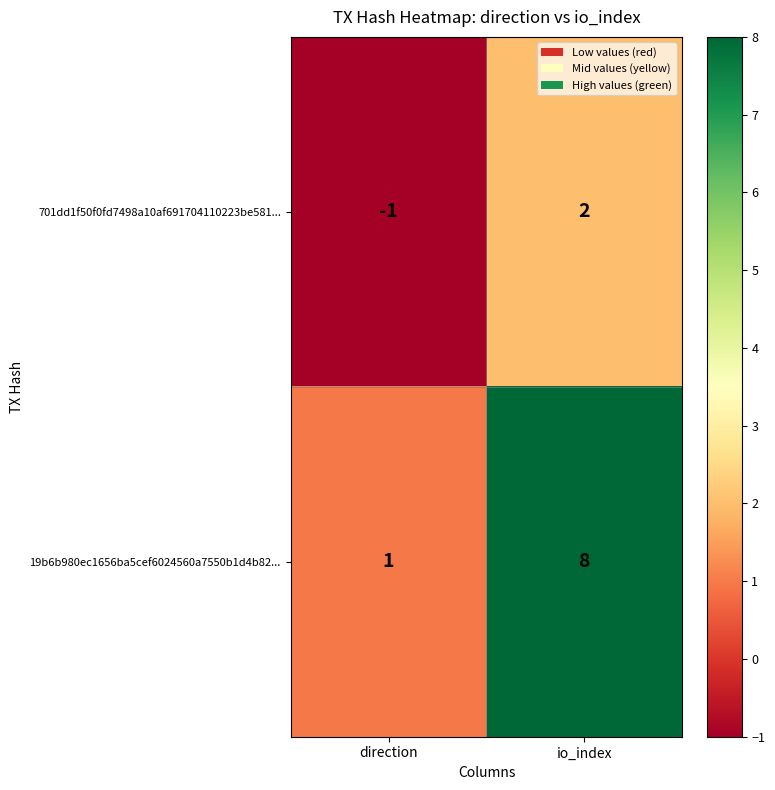

How many data points in 701dd1f50f0fd7498a10af691704110223be581... are less than 2?

1